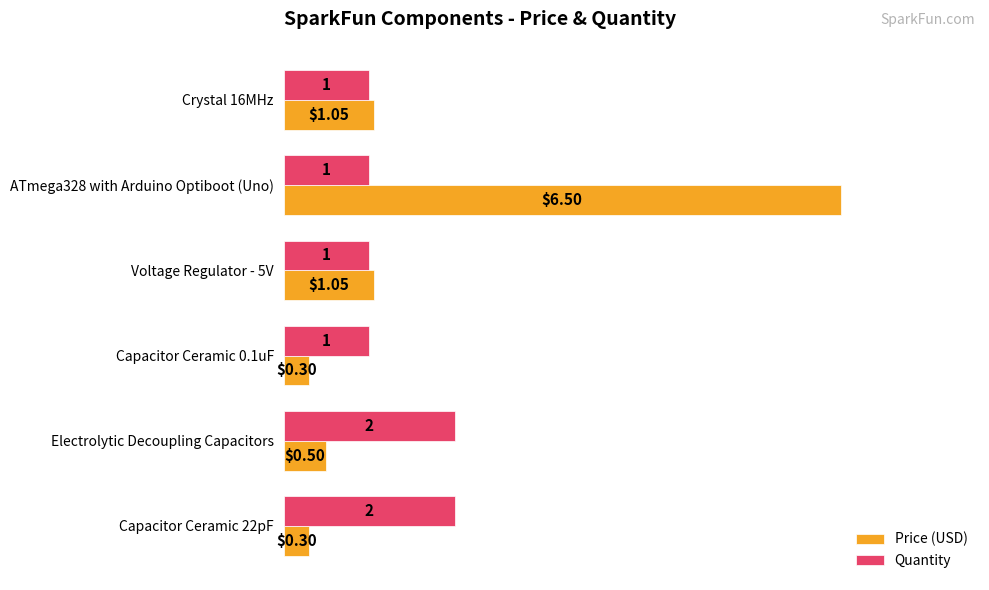

What is the sum of all Quantity values?

8.0